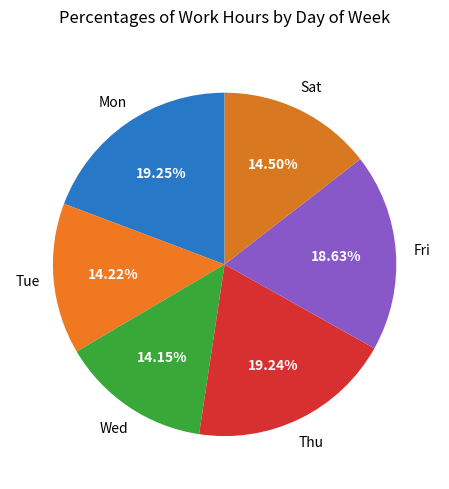

Does Thu account for over 50% of the chart?

No